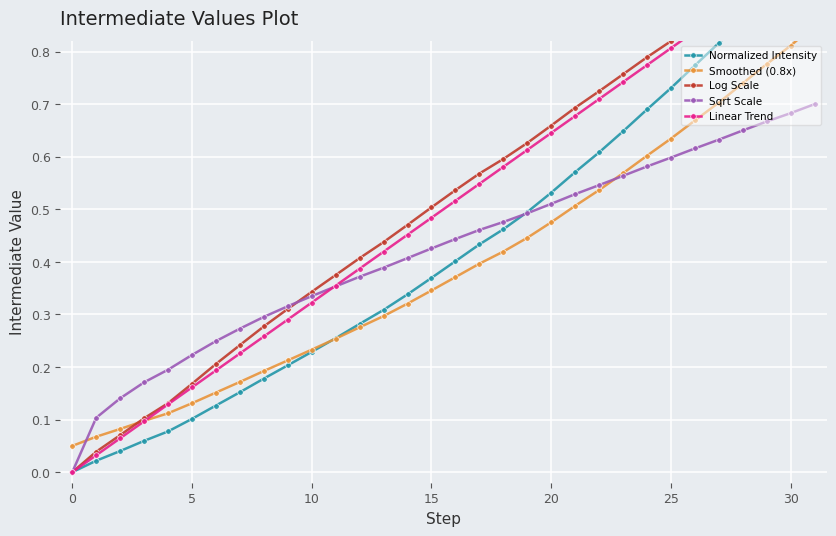

What are all the series names shown in the legend?

Normalized Intensity, Smoothed (0.8x), Log Scale, Sqrt Scale, Linear Trend